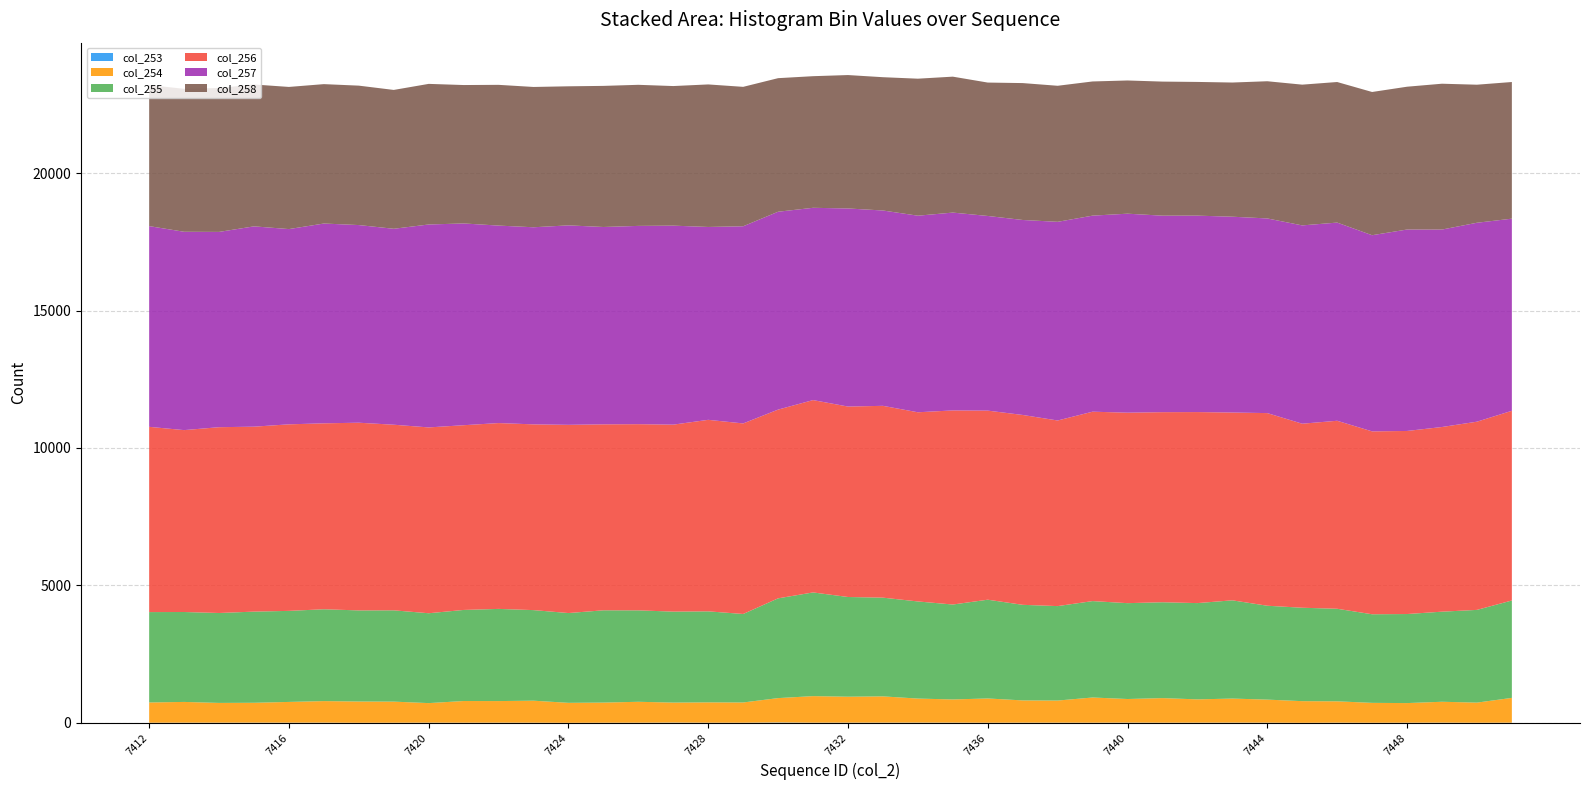

Reading left to right, list all the values displayed in this chart.

col_253: 4	6	6	7	6	7	2	4	6	5	6	5	1	4	5	9	5	5	13	6	7	7	8	7	4	6	6	5	8	5	6	7	6	1	6	3	5	7	3	6
col_254: 737	755	719	723	755	784	774	768	712	789	786	801	727	733	761	728	740	736	887	966	944	956	875	844	883	810	805	917	859	895	848	876	839	788	777	724	714	760	733	902
col_255: 3288	3271	3271	3316	3312	3341	3314	3321	3269	3313	3353	3295	3266	3357	3326	3309	3311	3219	3629	3772	3627	3591	3533	3453	3593	3477	3436	3507	3487	3487	3502	3574	3415	3398	3367	3223	3239	3277	3373	3543
col_256: 6739	6617	6759	6728	6786	6764	6828	6752	6760	6720	6760	6757	6847	6765	6773	6802	6967	6932	6866	6997	6928	6978	6882	7061	6878	6907	6752	6890	6929	6915	6949	6832	7008	6695	6839	6653	6660	6718	6846	6901
col_257: 7302	7215	7104	7287	7103	7268	7190	7128	7382	7340	7184	7170	7256	7179	7213	7239	7016	7172	7198	6995	7206	7106	7151	7197	7081	7093	7227	7132	7239	7148	7146	7123	7081	7214	7209	7136	7328	7183	7237	6989
col_258: 5133	5200	5235	5161	5171	5071	5072	5051	5115	5035	5120	5104	5059	5133	5132	5078	5185	5072	4859	4788	4853	4849	4984	4945	4853	4980	4949	4881	4846	4877	4864	4881	4991	5120	5114	5210	5195	5305	5022	4971